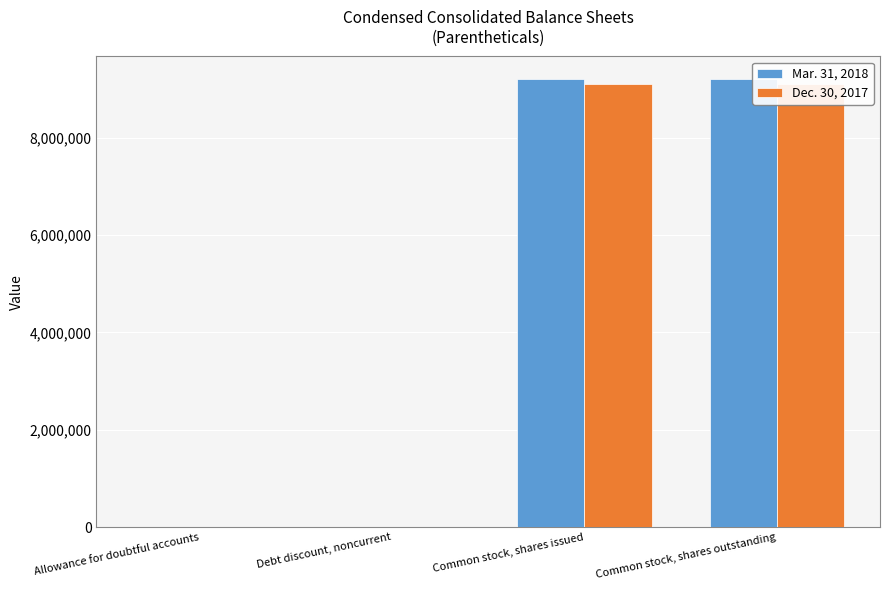

Which has a higher value, Common stock, shares issued or Allowance for doubtful accounts?

Common stock, shares issued